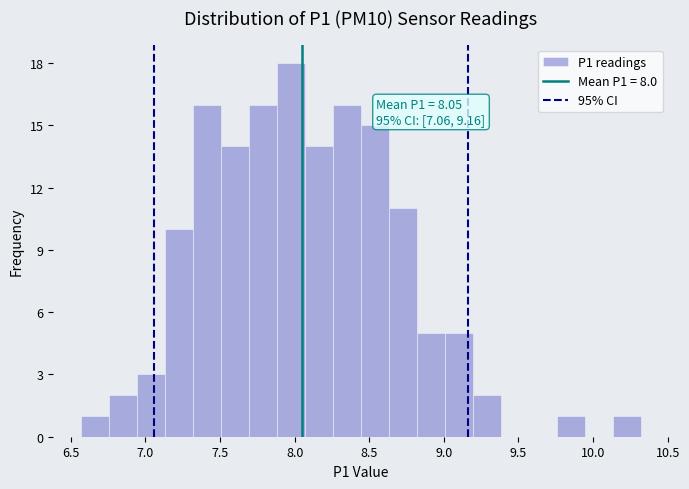

Read against the x-axis, roughly where is the centre of the tallest bar?

8.00